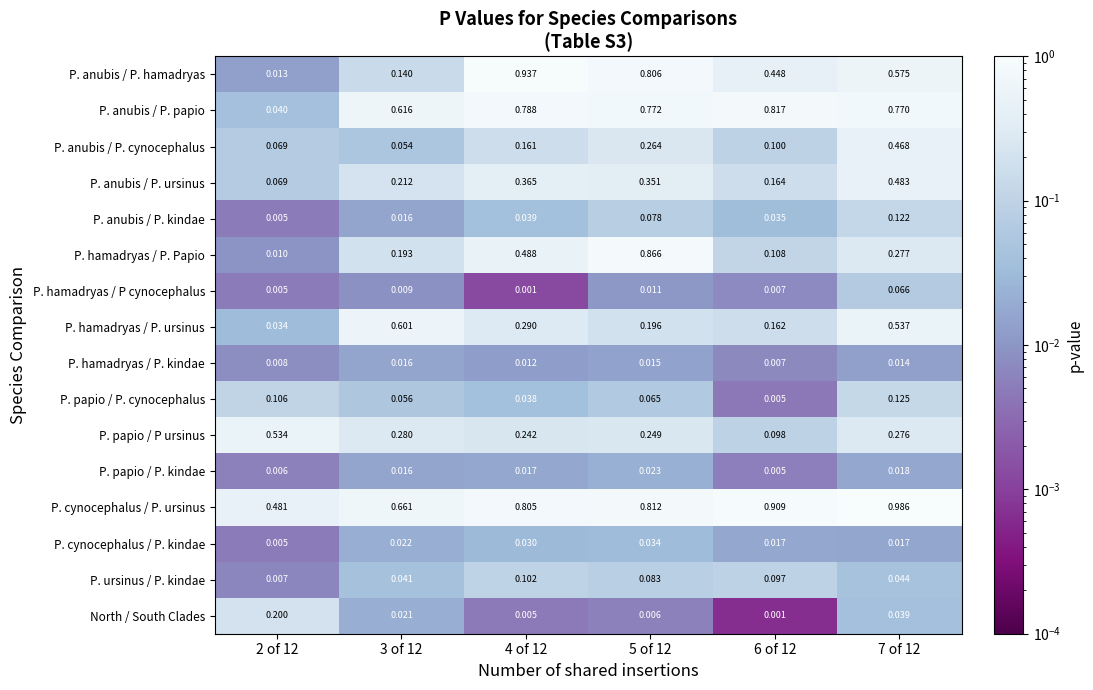

Rank the series by their maximum value, from lowest to highest.

P. hamadryas / P. kindae, P. papio / P. kindae, P. cynocephalus / P. kindae, P. hamadryas / P cynocephalus, P. ursinus / P. kindae, P. anubis / P. kindae, P. papio / P. cynocephalus, North / South Clades, P. anubis / P. cynocephalus, P. anubis / P. ursinus, P. papio / P ursinus, P. hamadryas / P. ursinus, P. anubis / P. papio, P. hamadryas / P. Papio, P. anubis / P. hamadryas, P. cynocephalus / P. ursinus